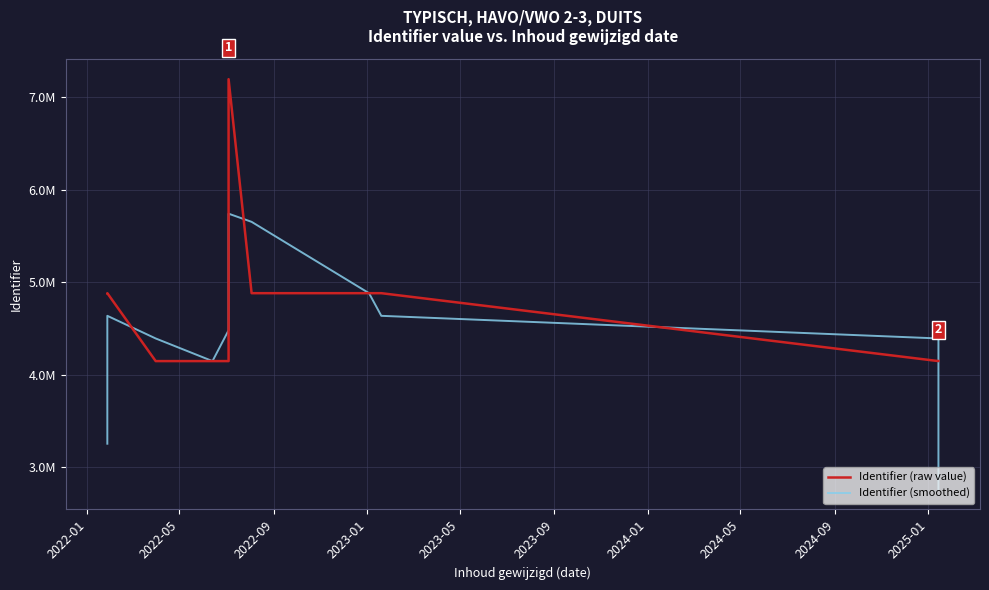

Which series has the largest total across all categories?

Identifier (raw value)